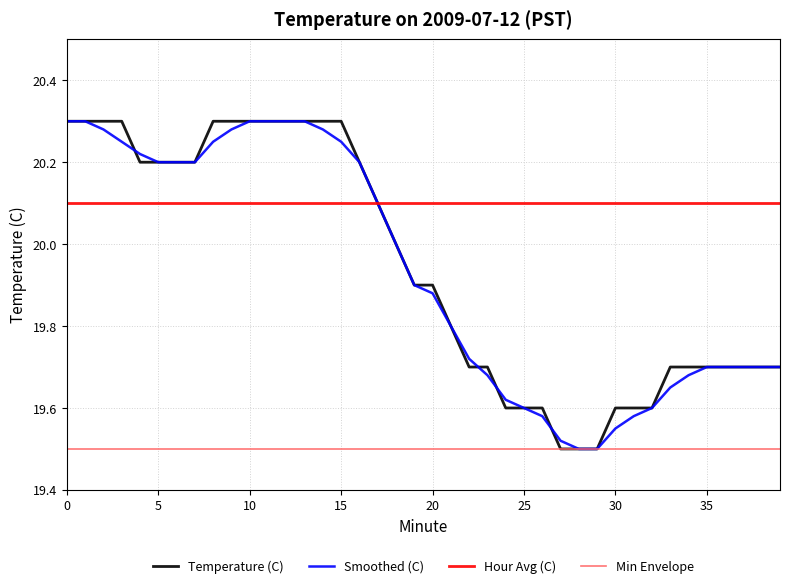

What is the minimum value for Hour Avg (C)?

20.1